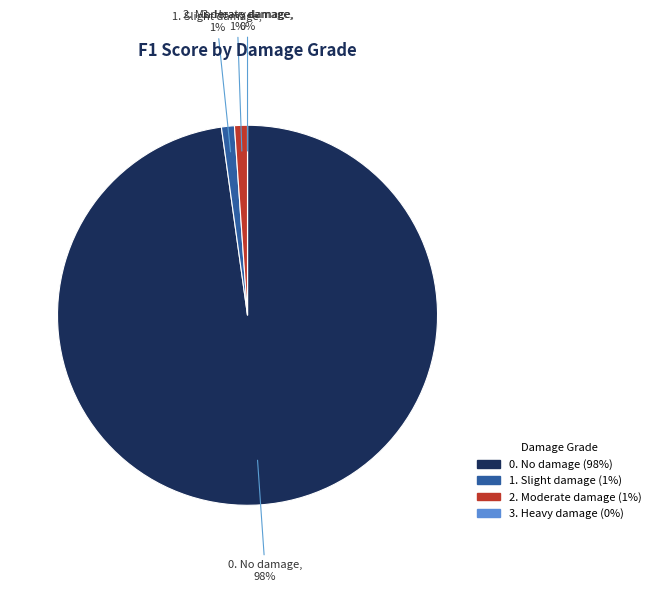

Combined, do 0. No damage and 2. Moderate damage account for over 50%?

Yes